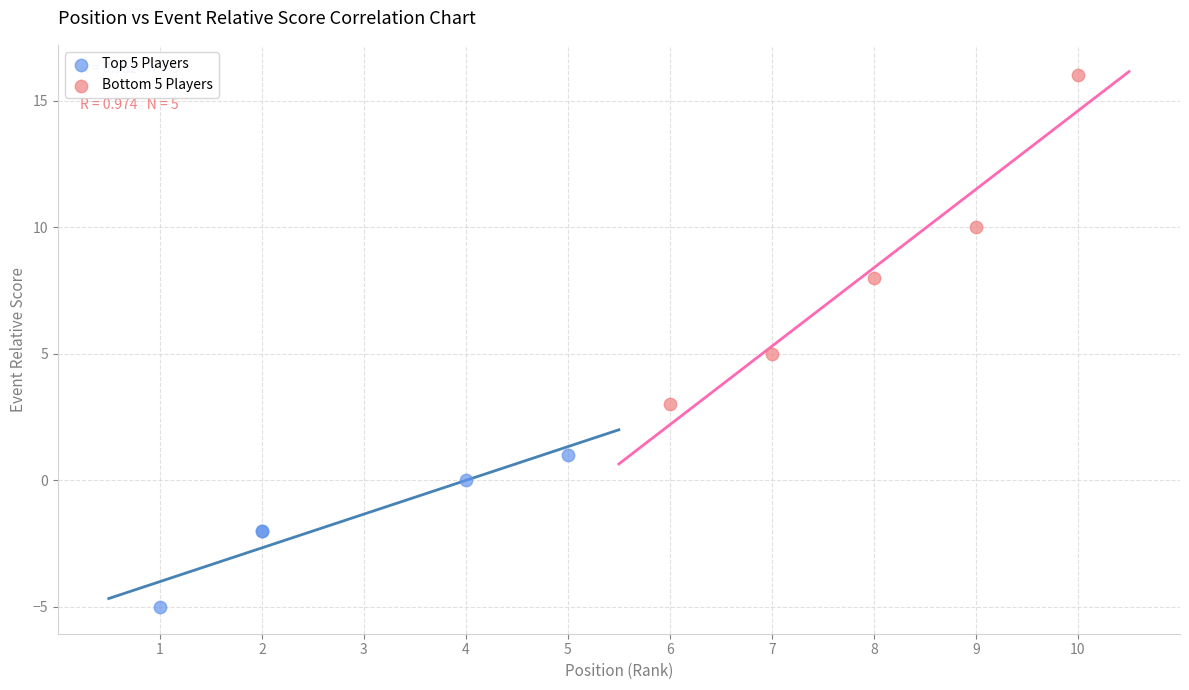

What are all the series names shown in the legend?

Top 5 Players, Bottom 5 Players